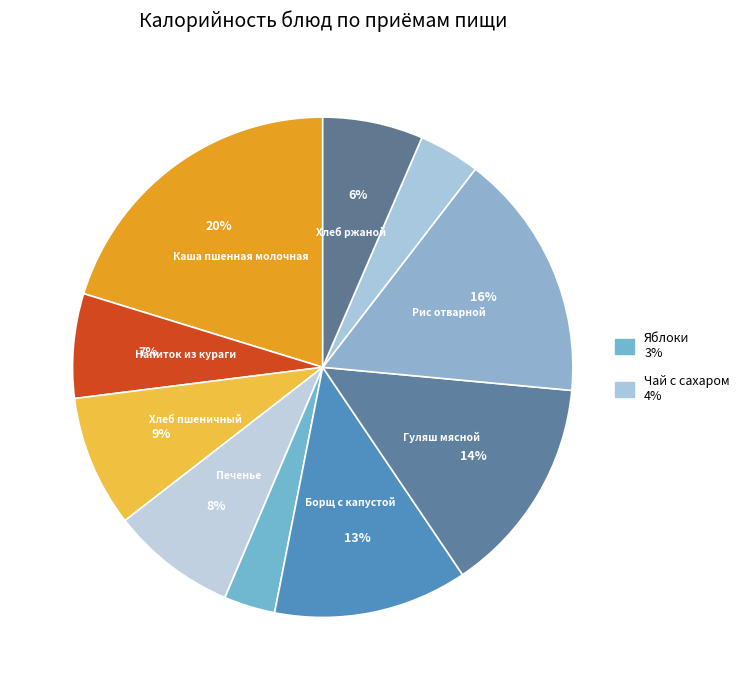

How many slices are in this pie chart?

10